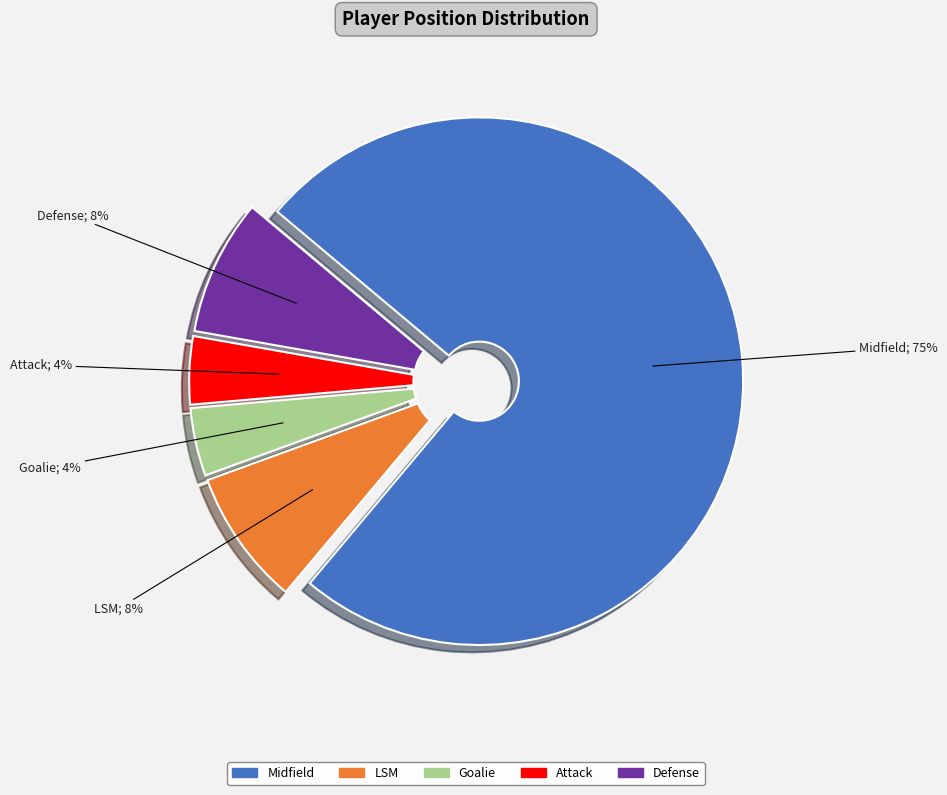

True or false: Attack accounts for 4% of the total.

True